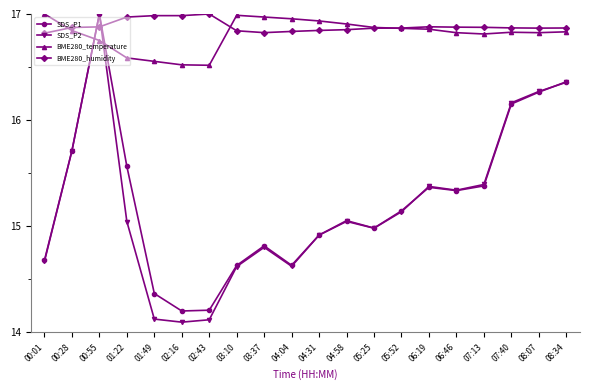

Where do BME280_humidity and SDS_P2 first cross each other?

00:28 and 00:55